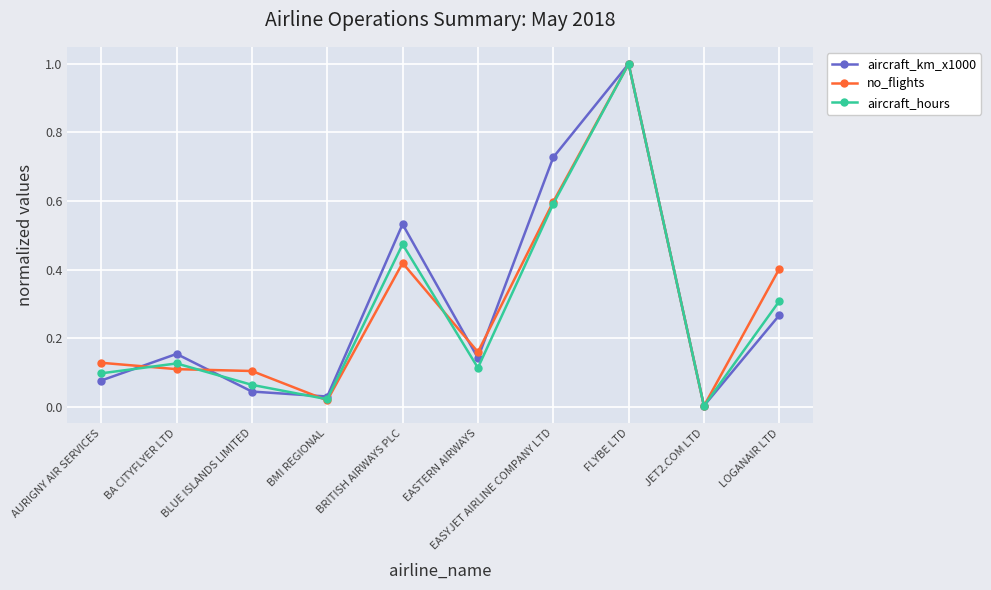

Which series has the largest range (max minus min)?

no_flights